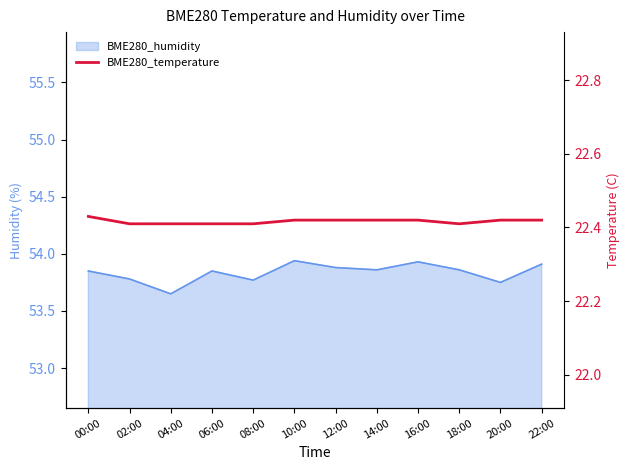

How many lines are shown in the chart?

1